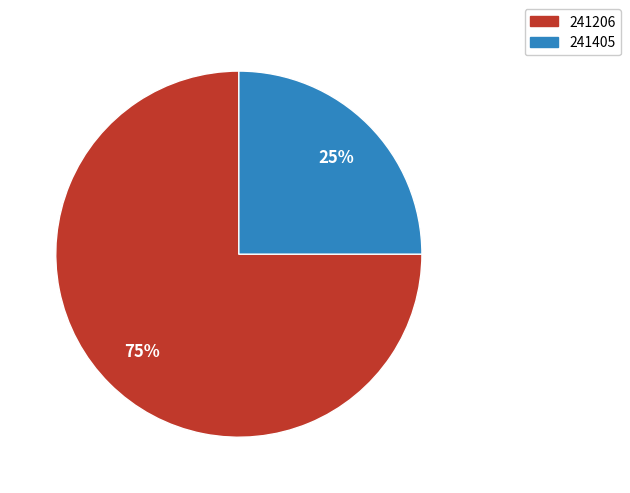

What percentage is the 241405 slice, to the nearest percent?

25%